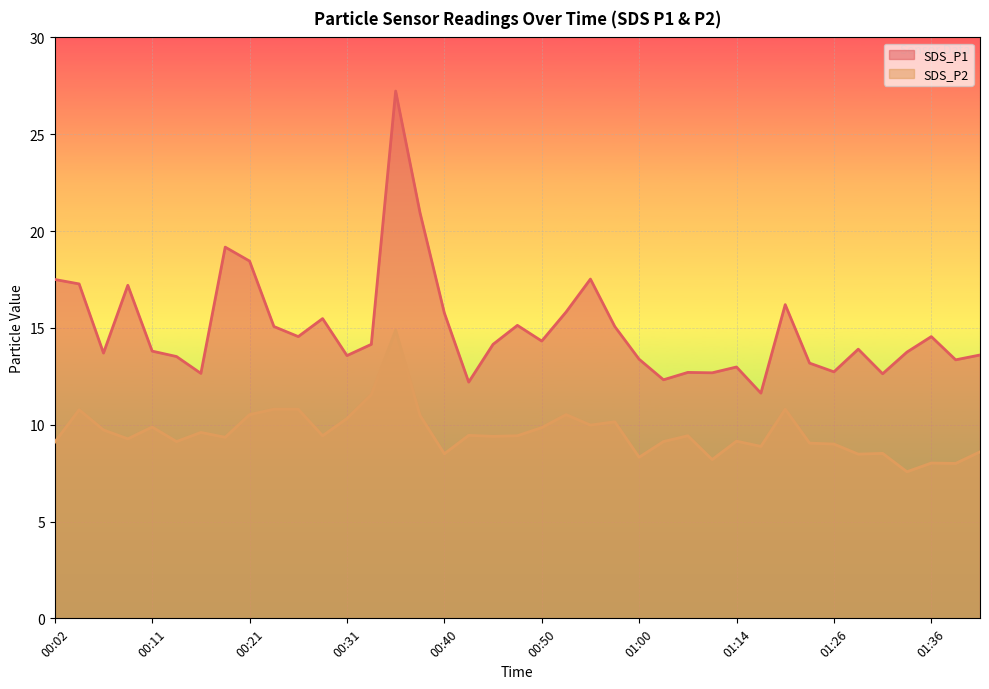

What is the sum of the SDS_P2 values at 00:43 and 00:31?

19.8